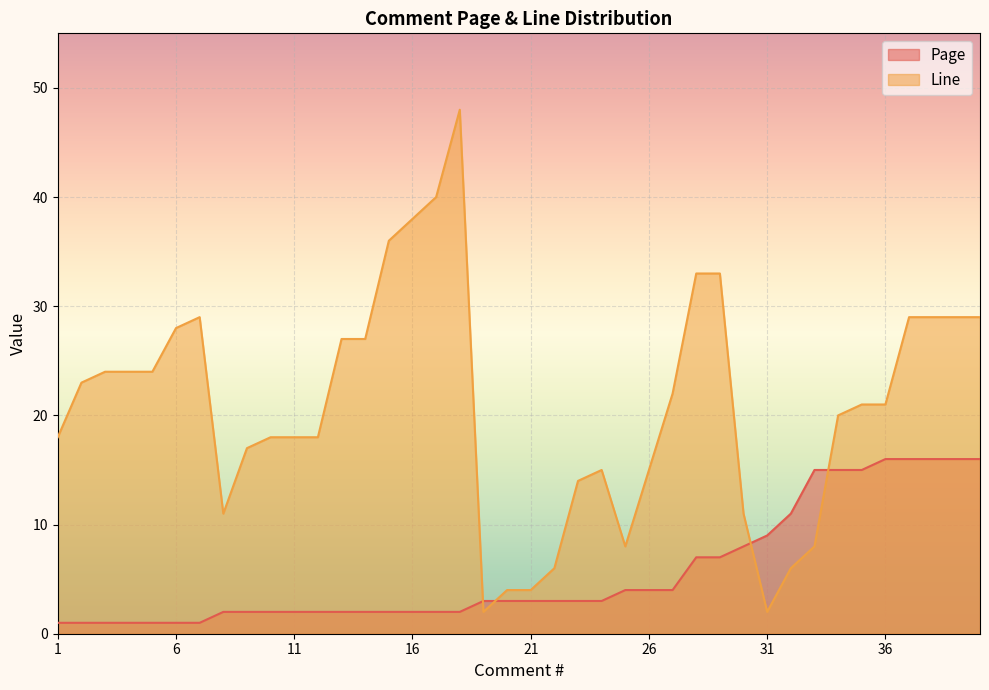

Reading left to right, what are all the values shown in this chart?

Page: 1	1	1	1	1	1	1	2	2	2	2	2	2	2	2	2	2	2	3	3	3	3	3	3	4	4	4	7	7	8	9	11	15	15	15	16	16	16	16	16
Line: 18	23	24	24	24	28	29	11	17	18	18	18	27	27	36	38	40	48	2	4	4	6	14	15	8	15	22	33	33	11	2	6	8	20	21	21	29	29	29	29